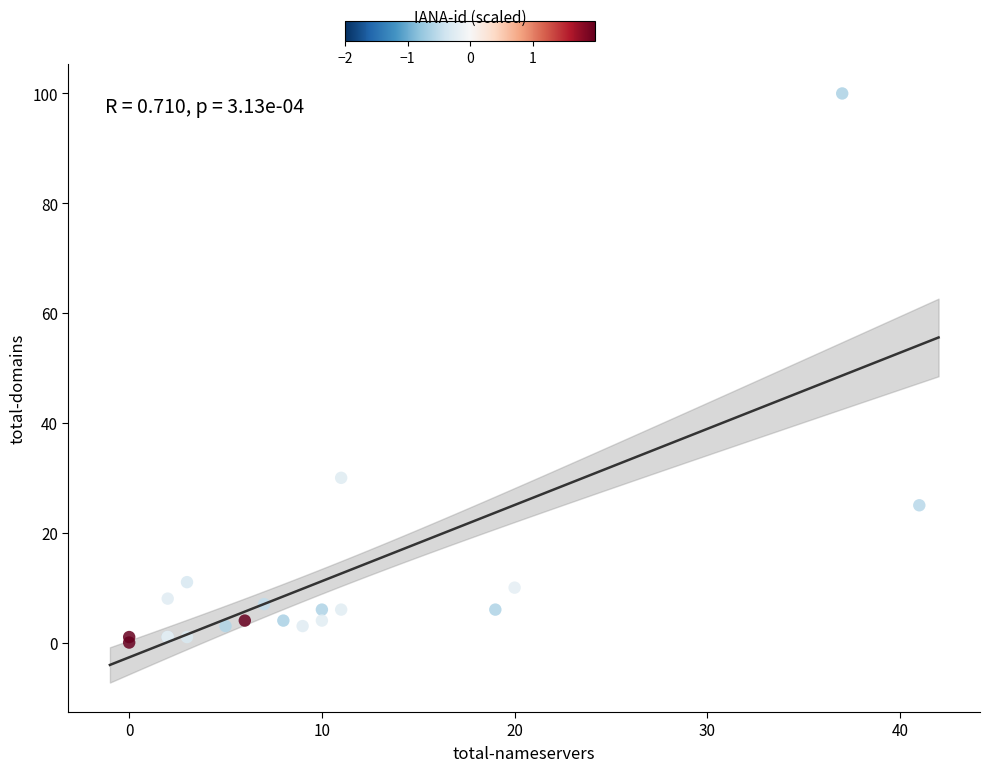

What Y value in the scatter plot is closest to 50?

30